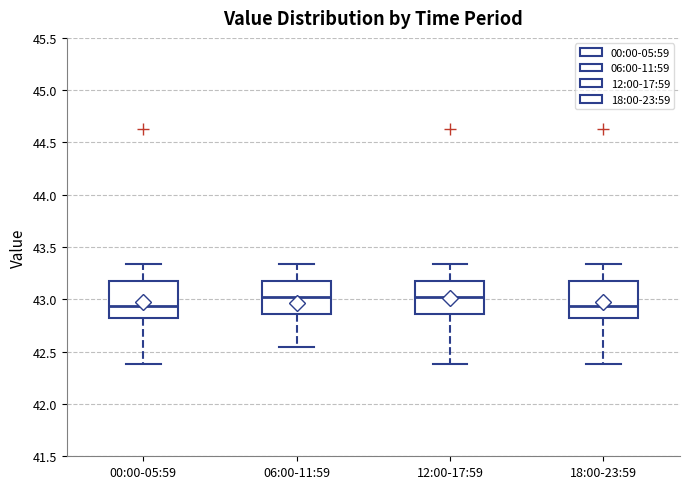

Where does the median line of the box for 06:00-11:59 sit on the y-axis? The values are not printed on the chart, so give them approximately, as read against the axis.

43.00